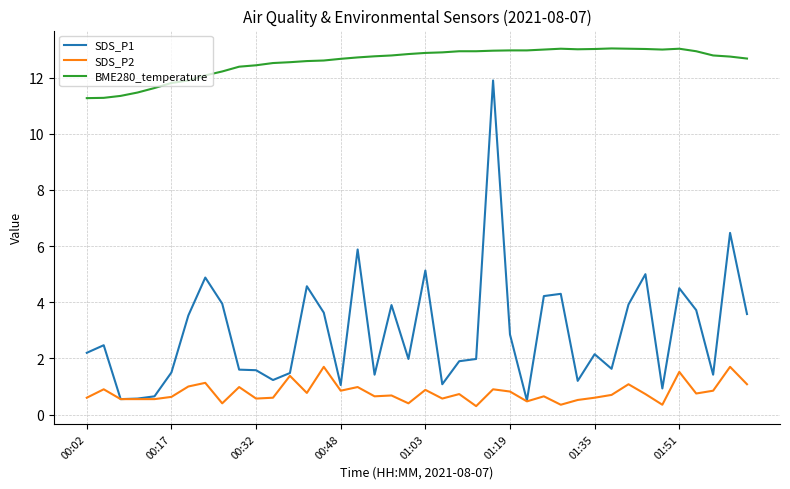

Which series has the largest total across all categories?

BME280_temperature